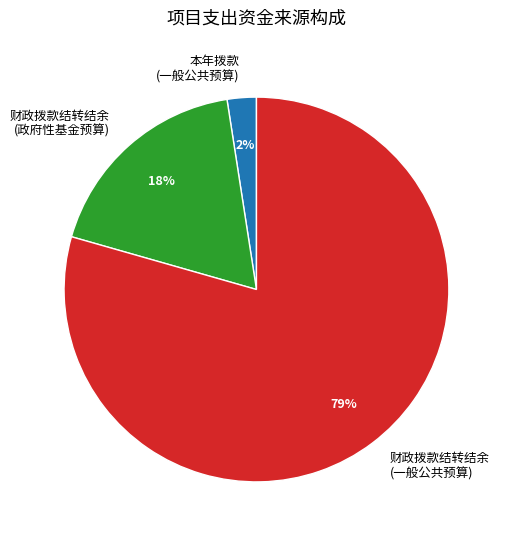

What is the majority slice?

财政拨款结转结余 (一般公共预算)